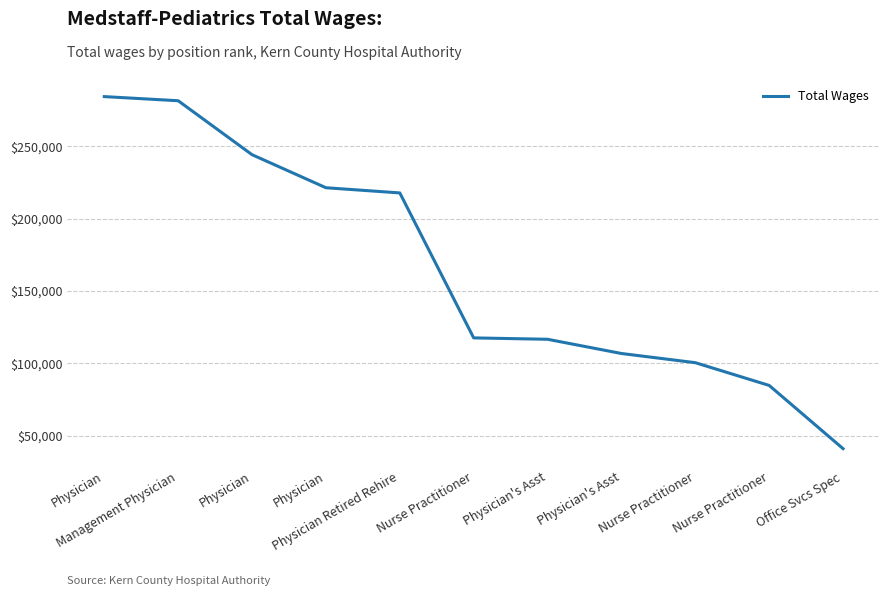

List the labels in order of value, smallest first.

Office Svcs Spec, Nurse Practitioner, Nurse Practitioner, Physician's Asst, Physician's Asst, Nurse Practitioner, Physician Retired Rehire, Physician, Physician, Management Physician, Physician